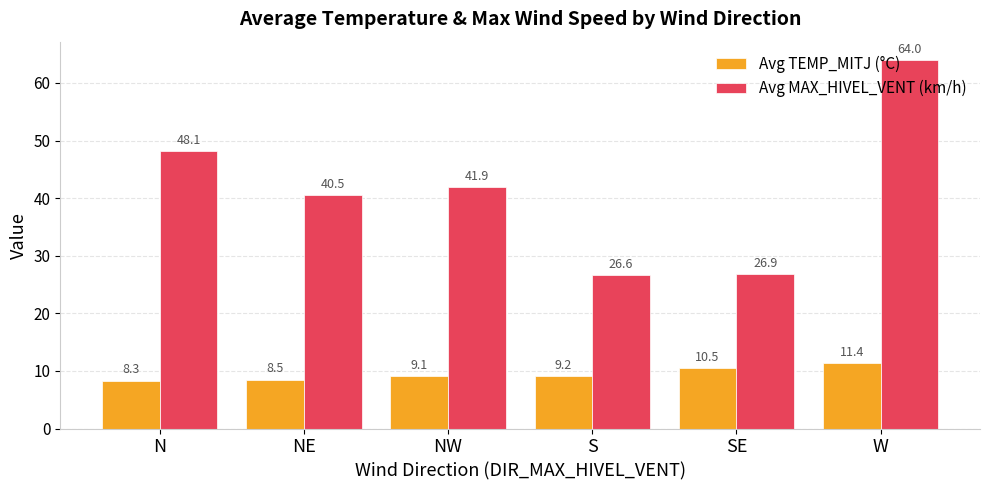

What is the label of the 1st bar from the right?

W